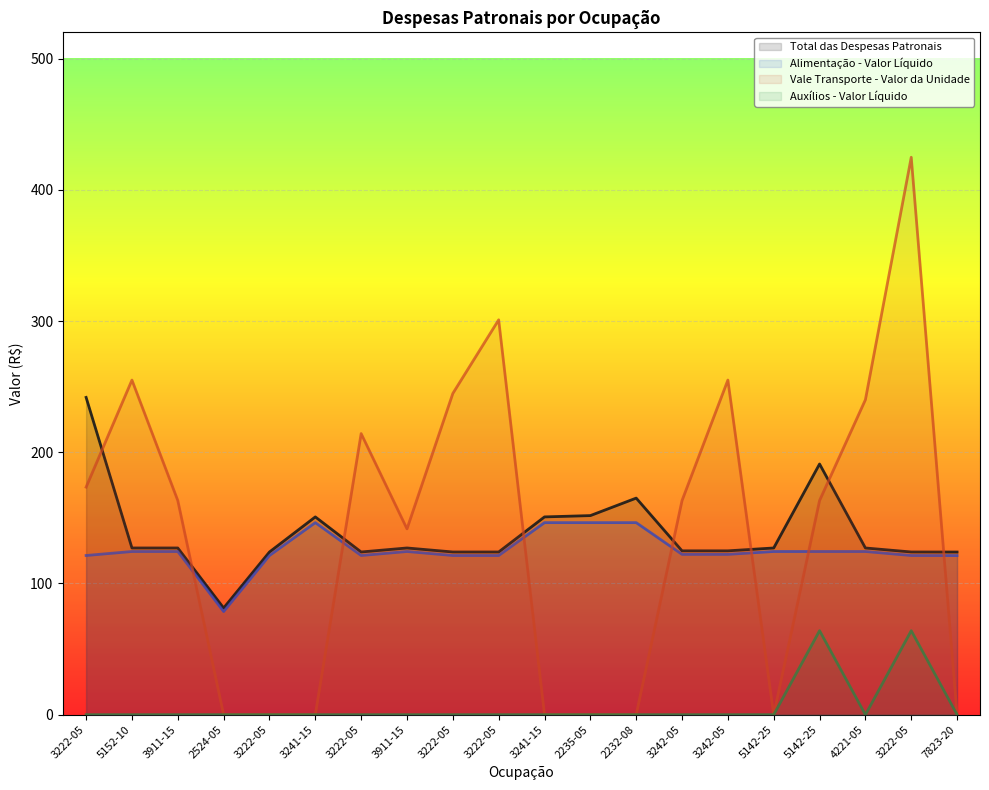

Reading left to right, transcribe all the data shown in this chart.

Total das Despesas Patronais: 241.8	127.0	127.0	81.3	124.0	150.7	124.0	127.0	124.0	124.0	150.7	151.7	165.0	124.8	124.8	127.0	191.0	127.0	124.0	123.9
Alimentação - Valor Líquido: 121.3	124.3	124.3	78.6	121.3	146.3	121.3	124.3	121.3	121.3	146.3	146.3	146.3	122.2	122.2	124.3	124.3	124.3	121.3	121.3
Vale Transporte - Valor da Unidade: 173.4	255.0	163.2	0.0	0.0	0.0	214.2	141.6	244.8	300.9	0.0	0.0	0.0	163.2	255.0	0.0	163.2	240.0	424.8	0.0
Auxílios - Valor Líquido: 0.0	0.0	0.0	0.0	0.0	0.0	0.0	0.0	0.0	0.0	0.0	0.0	0.0	0.0	0.0	0.0	64.0	0.0	64.0	0.0